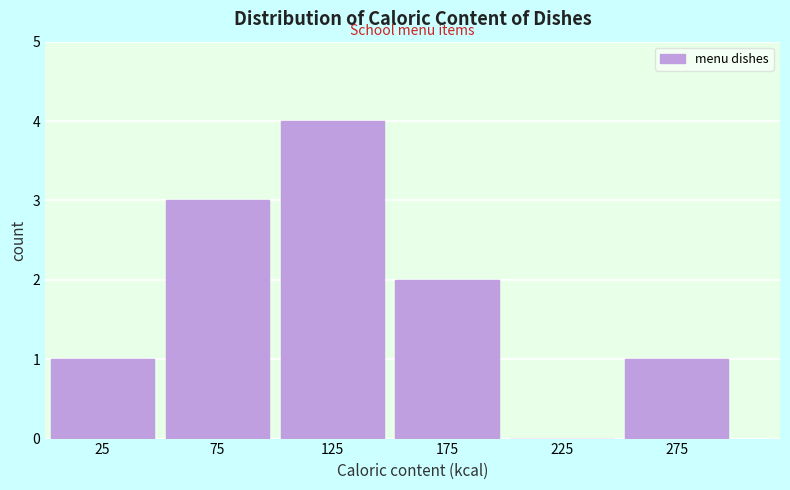

What is the height of the bar covering 50 to 100 on the x-axis? The values are not printed on the chart, so give them approximately, as read against the axis.

3